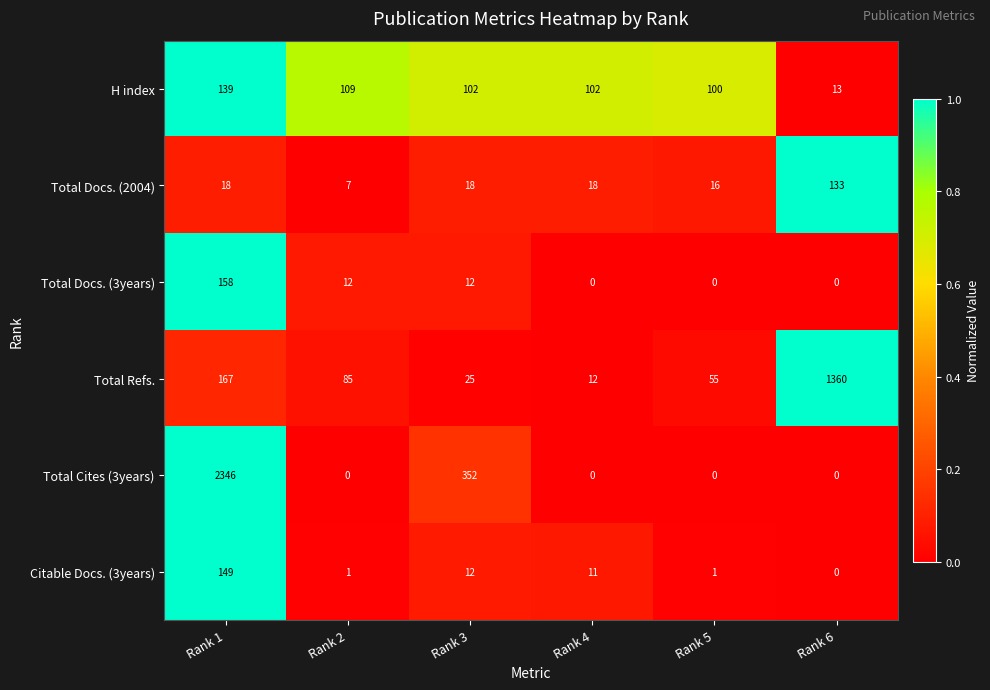

True or false: Citable Docs. (3years) has a value of 1 at Rank 5.

True